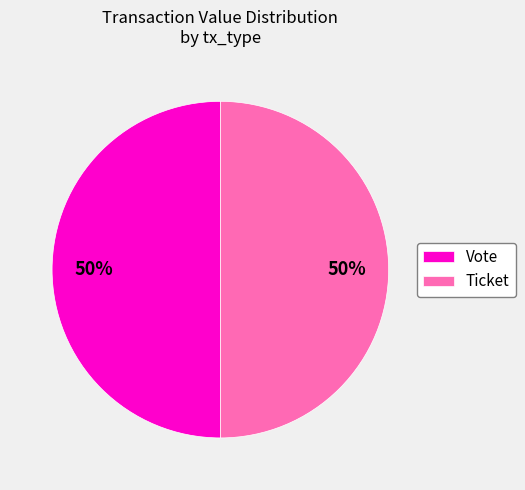

What is the ratio of the value at Vote to the value at Ticket?

1.0